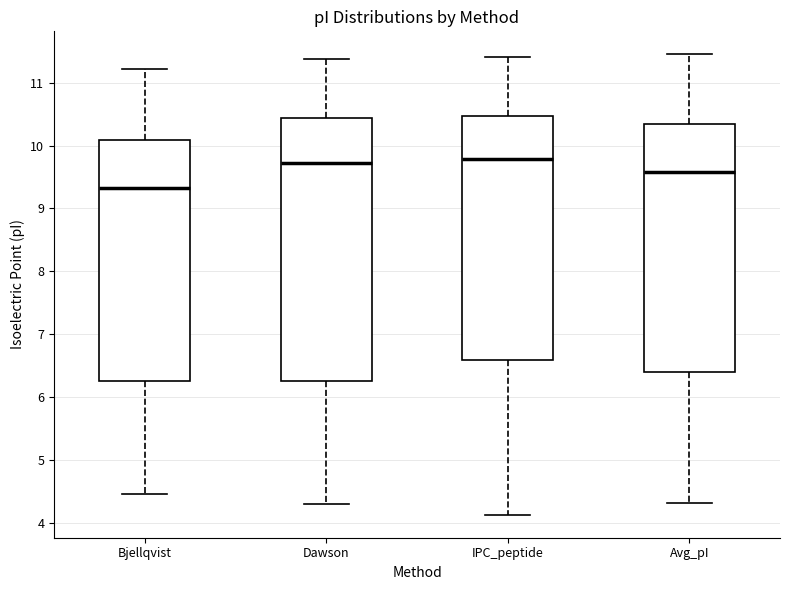

Reading left to right, read every box against the y-axis: the position of its median line, the range the box covers, and the ends of its whiskers. The values are not printed on the chart, so give them approximately, as read against the axis.

Bjellqvist: median 9.3, box 6.2 to 10.1, whiskers 4.5 to 11.2
Dawson: median 9.7, box 6.3 to 10.4, whiskers 4.3 to 11.4
IPC_peptide: median 9.8, box 6.6 to 10.5, whiskers 4.1 to 11.4
Avg_pI: median 9.6, box 6.4 to 10.3, whiskers 4.3 to 11.5